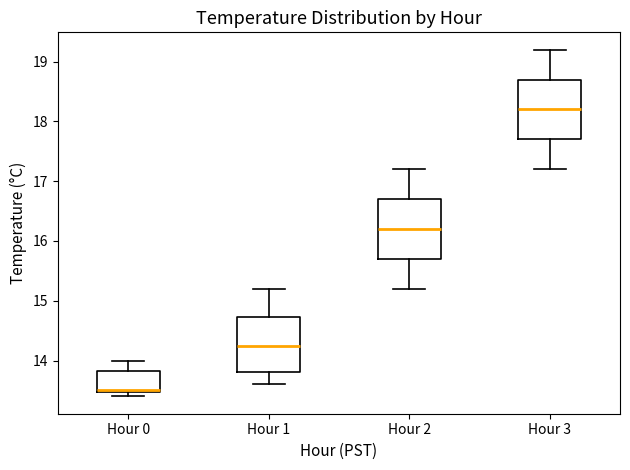

Reading left to right, transcribe this box plot: for each box, give where its median line is, the range the box spans, and where its two whiskers end, as read against the y-axis. The values are not printed on the chart, so give them approximately, as read against the axis.

Hour 0: median 13.5 (drawn on the box's lower edge), box 13.5 to 13.8, whiskers 13.4 to 14.0
Hour 1: median 14.3, box 13.8 to 14.7, whiskers 13.6 to 15.2
Hour 2: median 16.2, box 15.7 to 16.7, whiskers 15.2 to 17.2
Hour 3: median 18.2, box 17.7 to 18.7, whiskers 17.2 to 19.2